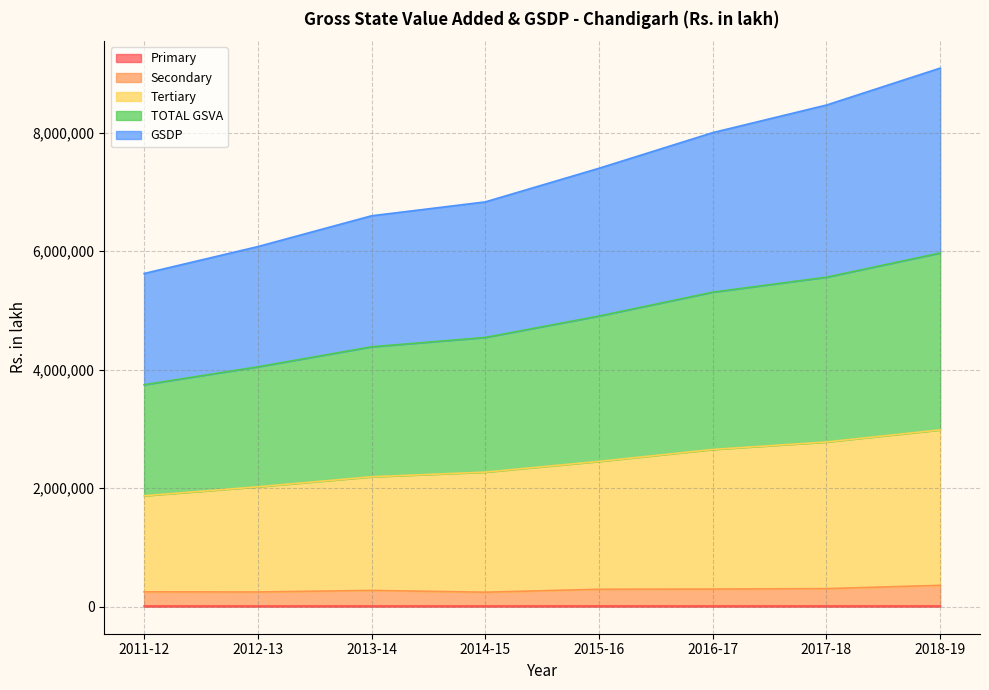

Reading right to left, what are all the values shown in this chart?

Primary: 2018-19=13249	2017-18=13046	2016-17=12733	2015-16=13341	2014-15=12514	2013-14=12549	2012-13=12359	2011-12=12871
Secondary: 2018-19=362262	2017-18=306387	2016-17=298831	2015-16=295766	2014-15=246174	2013-14=276186	2012-13=249902	2011-12=252317
Tertiary: 2018-19=2984664	2017-18=2780524	2016-17=2654123	2015-16=2452765	2014-15=2272101	2013-14=2193198	2012-13=2024309	2011-12=1873151
TOTAL GSVA: 2018-19=5969328	2017-18=5561048	2016-17=5308246	2015-16=4905530	2014-15=4544202	2013-14=4386396	2012-13=4048618	2011-12=3746302
GSDP: 2018-19=9088526	2017-18=8465603	2016-17=7999966	2015-16=7398754	2014-15=6831214	2013-14=6596866	2012-13=6077130	2011-12=5623118